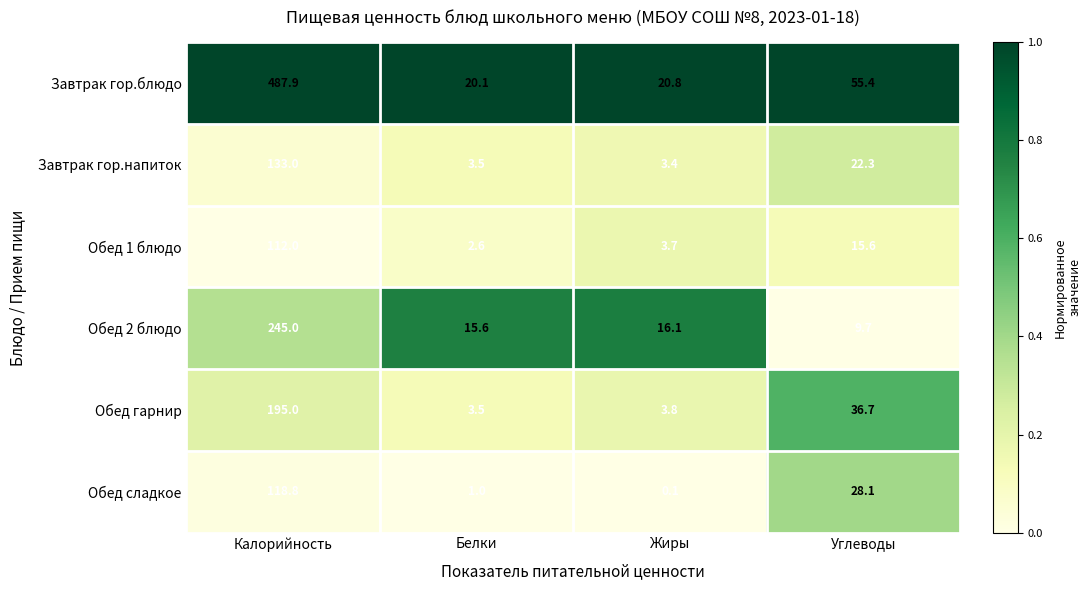

Is it true that Обед гарнир equals 3.8 at Жиры?

True